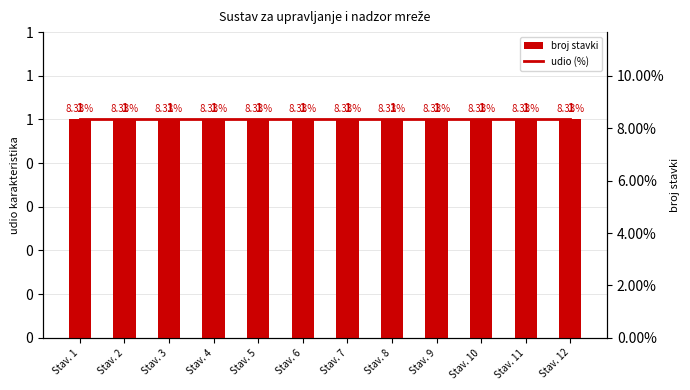

What is the lowest value of the broj stavki series?

1.0